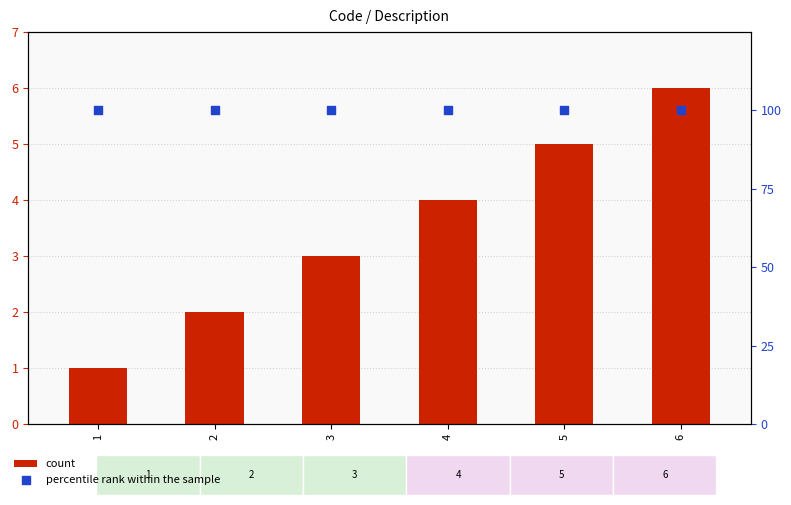

At which category is the sum across all series the highest?

6